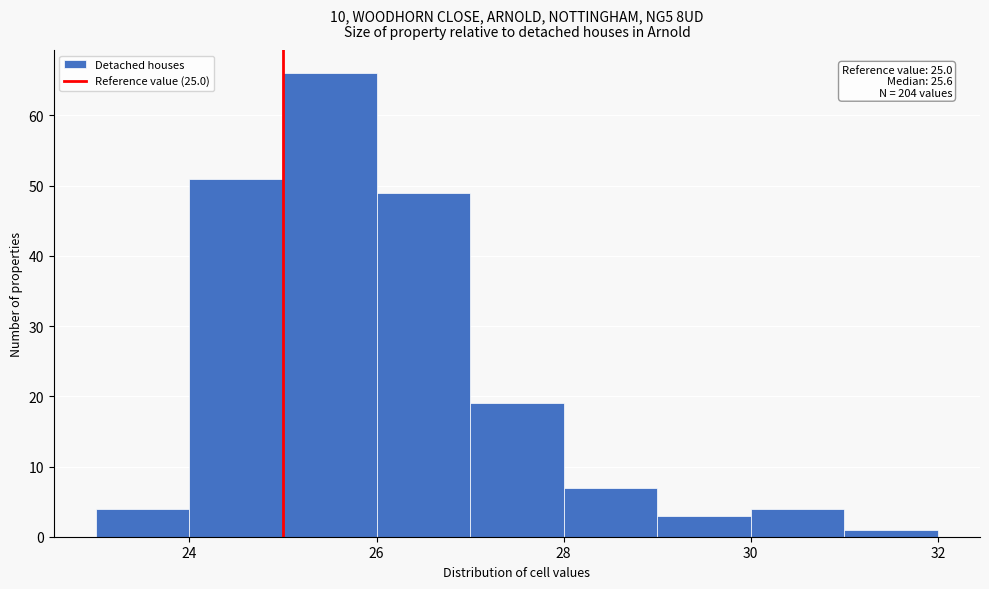

Over which range of the x-axis is the bar tallest?

25 to 26